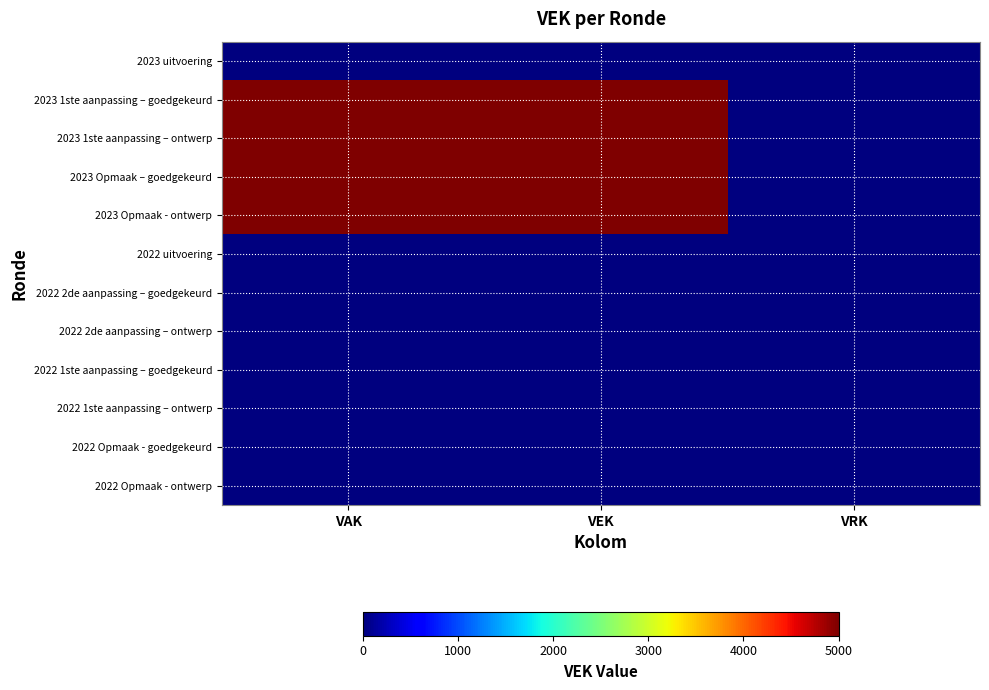

Reading left to right, list all the values displayed in this chart.

2023 uitvoering: VAK=0	VEK=0	VRK=0
2023 1ste aanpassing – goedgekeurd: VAK=5000	VEK=5000	VRK=0
2023 1ste aanpassing – ontwerp: VAK=5000	VEK=5000	VRK=0
2023 Opmaak – goedgekeurd: VAK=5000	VEK=5000	VRK=0
2023 Opmaak - ontwerp: VAK=5000	VEK=5000	VRK=0
2022 uitvoering: VAK=0	VEK=0	VRK=0
2022 2de aanpassing – goedgekeurd: VAK=0	VEK=0	VRK=0
2022 2de aanpassing – ontwerp: VAK=0	VEK=0	VRK=0
2022 1ste aanpassing – goedgekeurd: VAK=0	VEK=0	VRK=0
2022 1ste aanpassing – ontwerp: VAK=0	VEK=0	VRK=0
2022 Opmaak - goedgekeurd: VAK=0	VEK=0	VRK=0
2022 Opmaak - ontwerp: VAK=0	VEK=0	VRK=0